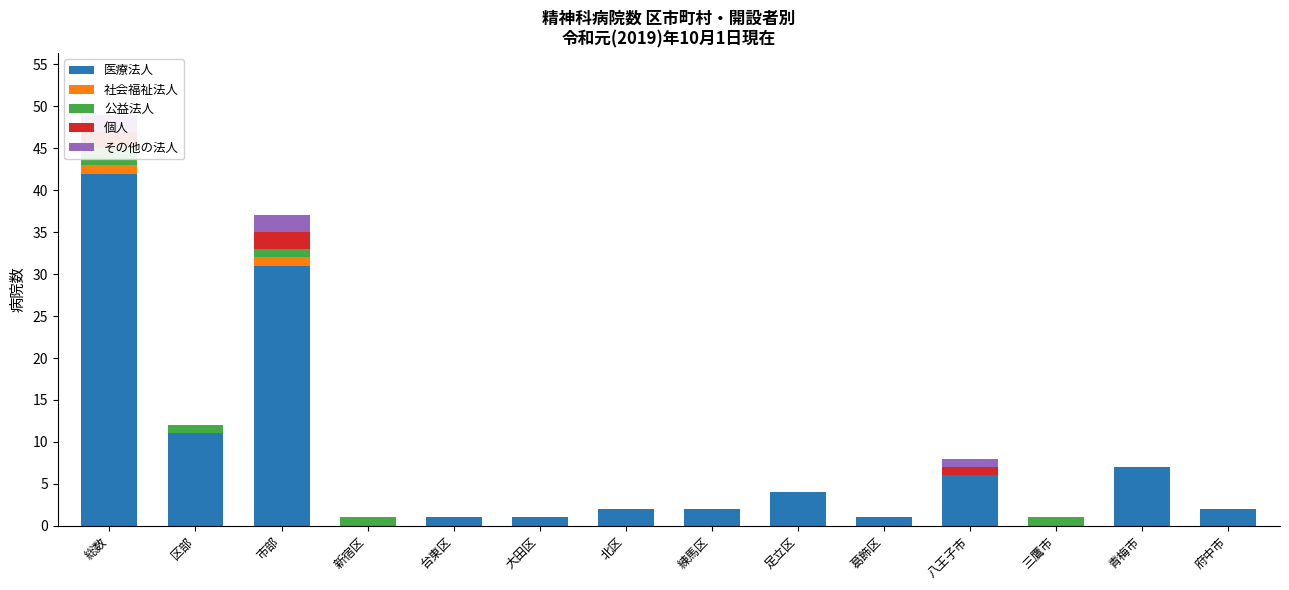

How many data points in 社会福祉法人 are above 0?

2